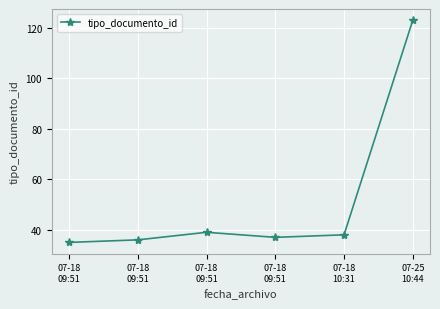

Does the chart have visible grid lines?

Yes